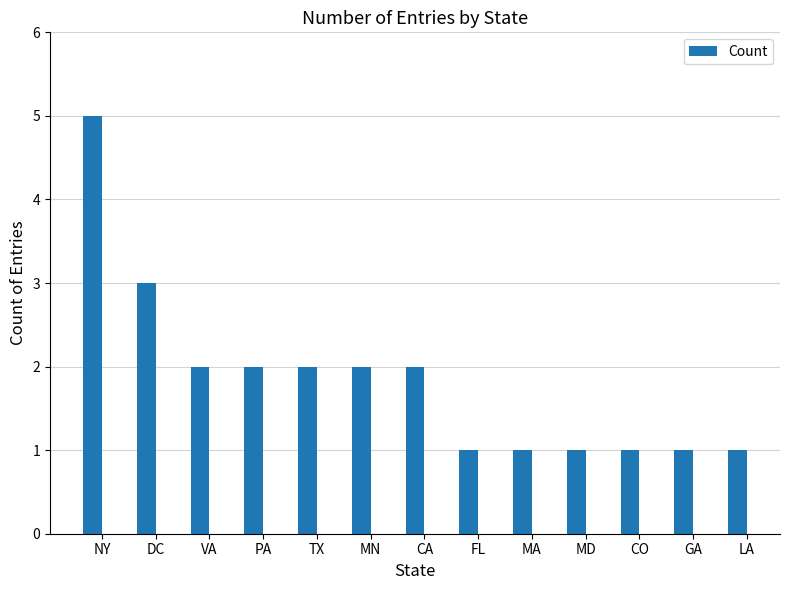

Count the number of categories in the chart.

13